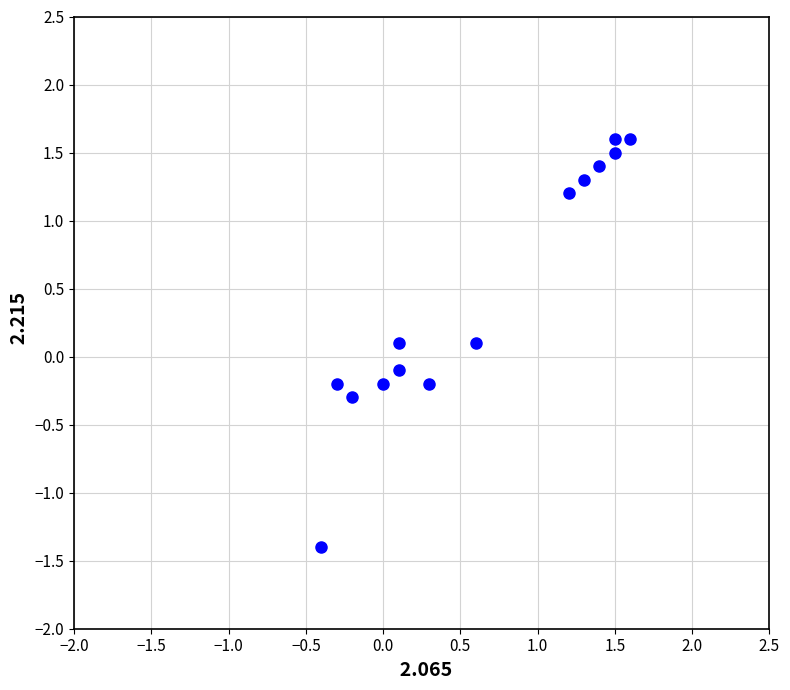

What is the range of X values (max minus min)?

2.0